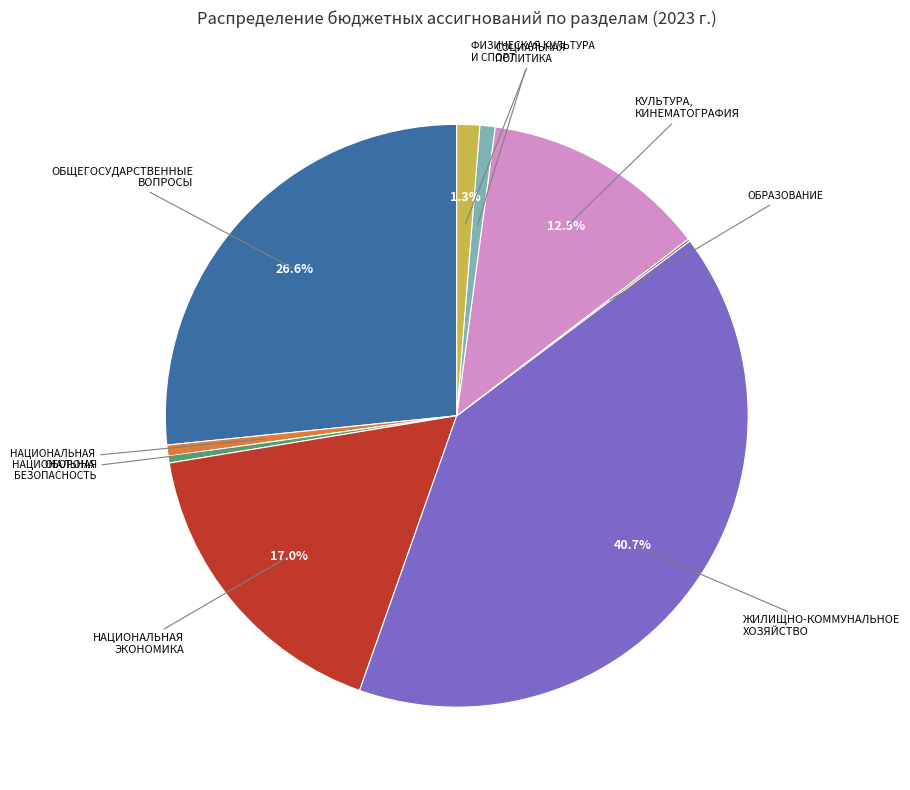

Is there any slice that represents more than half of the pie?

No